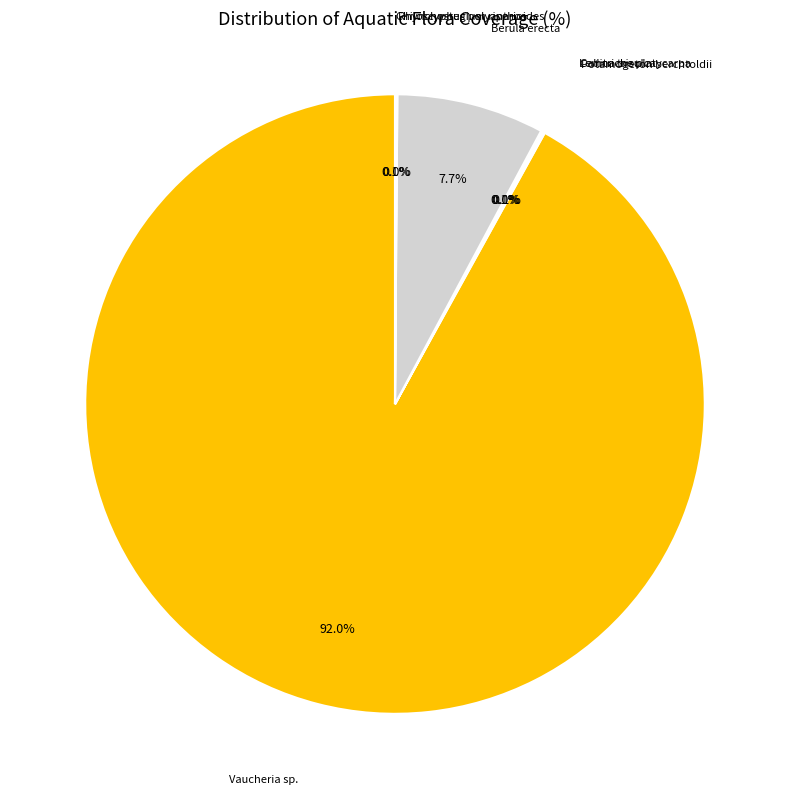

How many slices are in this pie chart?

7